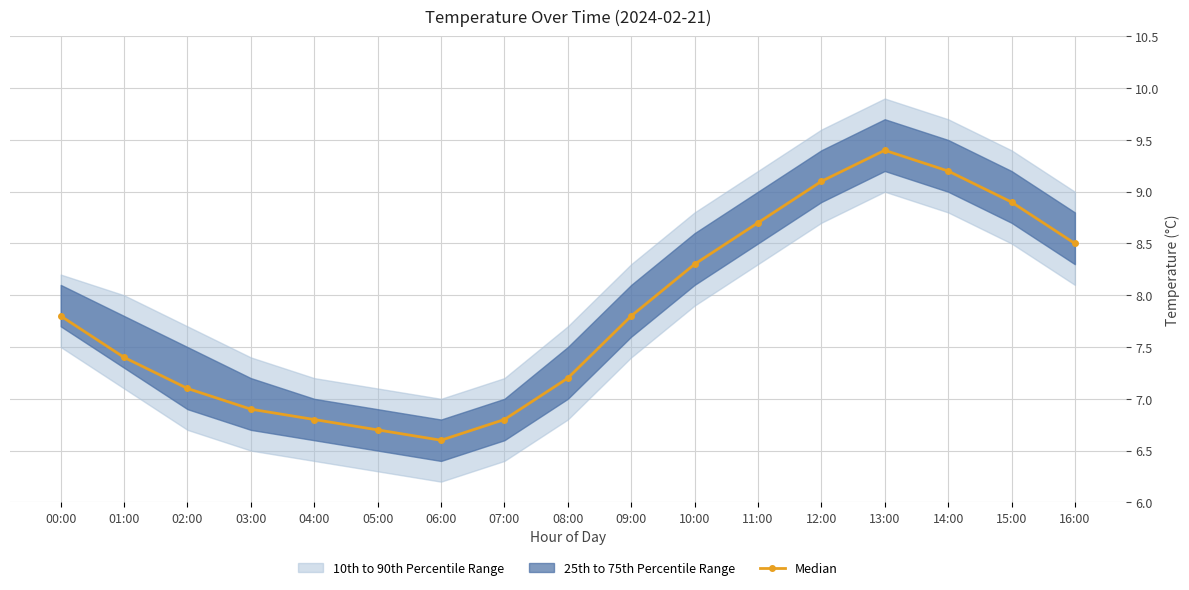

What is the label of the 2nd point from the right?

15:00